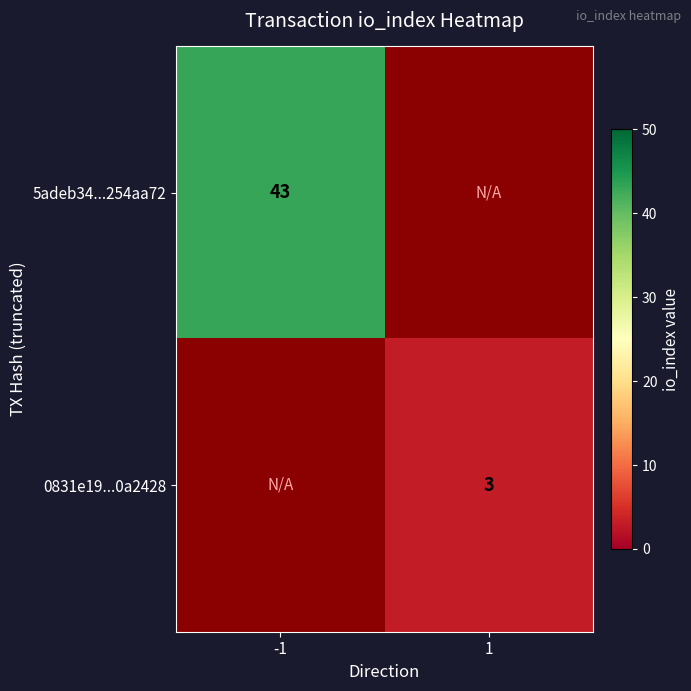

The value of 0831e19...0a2428 at 1 is 3. True or false?

True